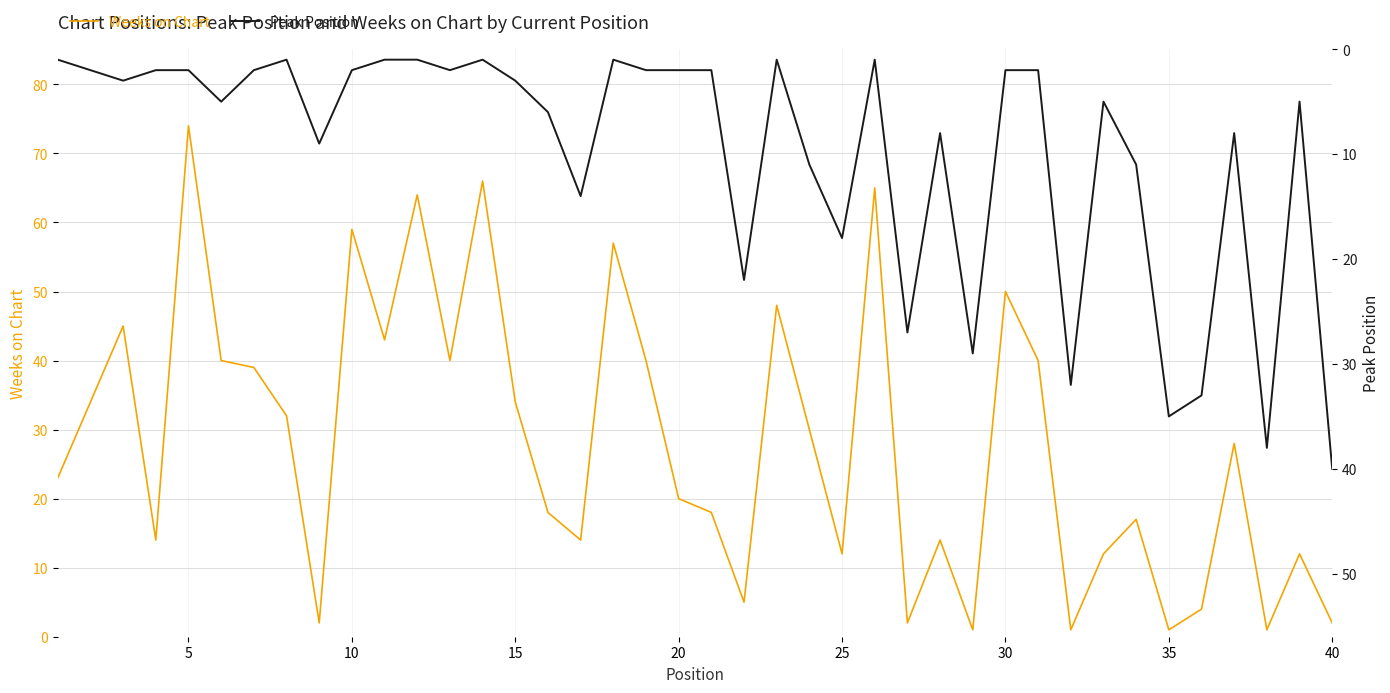

What are all the series names shown in the legend?

Weeks on Chart, Peak Position